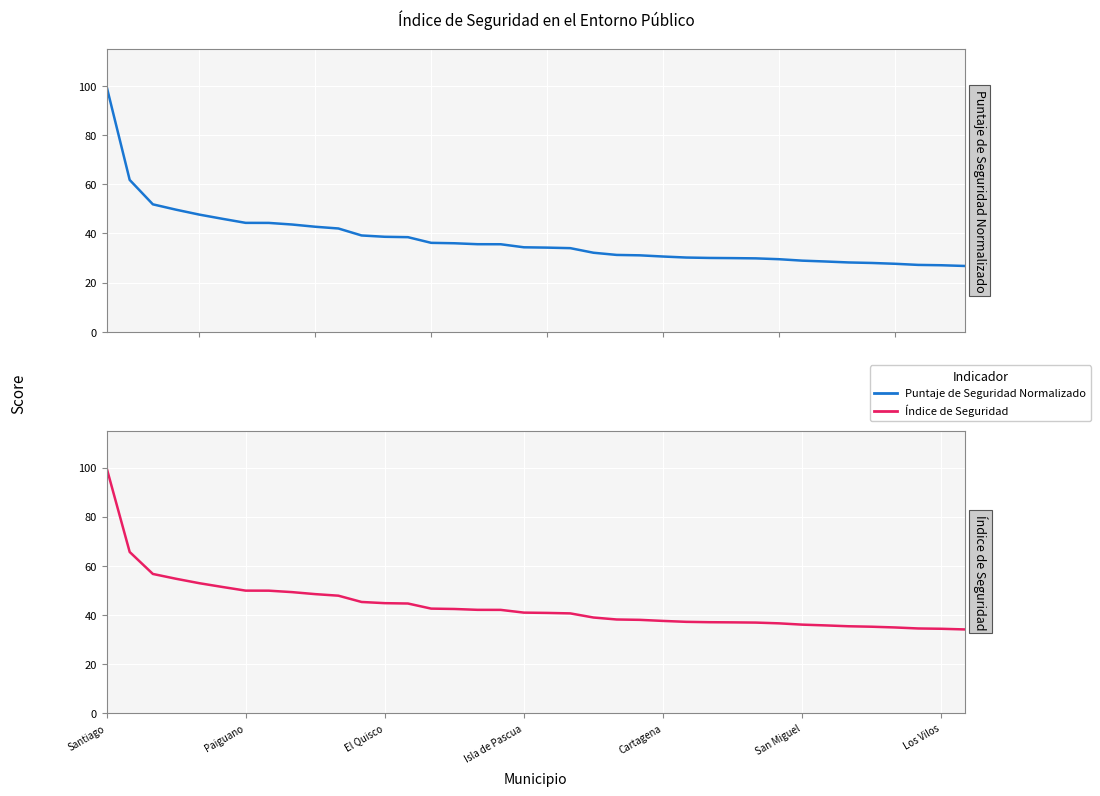

True or false: Índice de Seguridad and Puntaje de Seguridad Normalizado cross at least once.

False